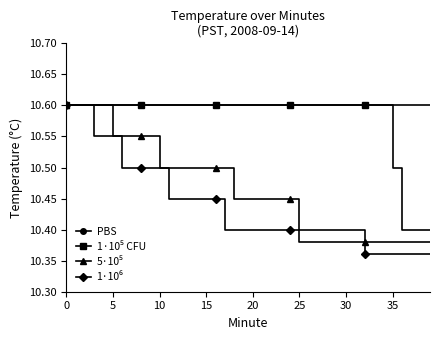

At how many categories does at least one series exceed 10?

40